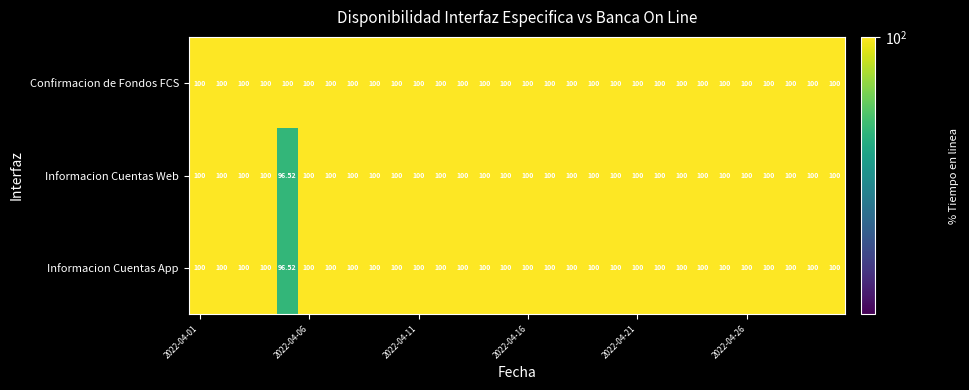

Count the number of data series in this chart.

3